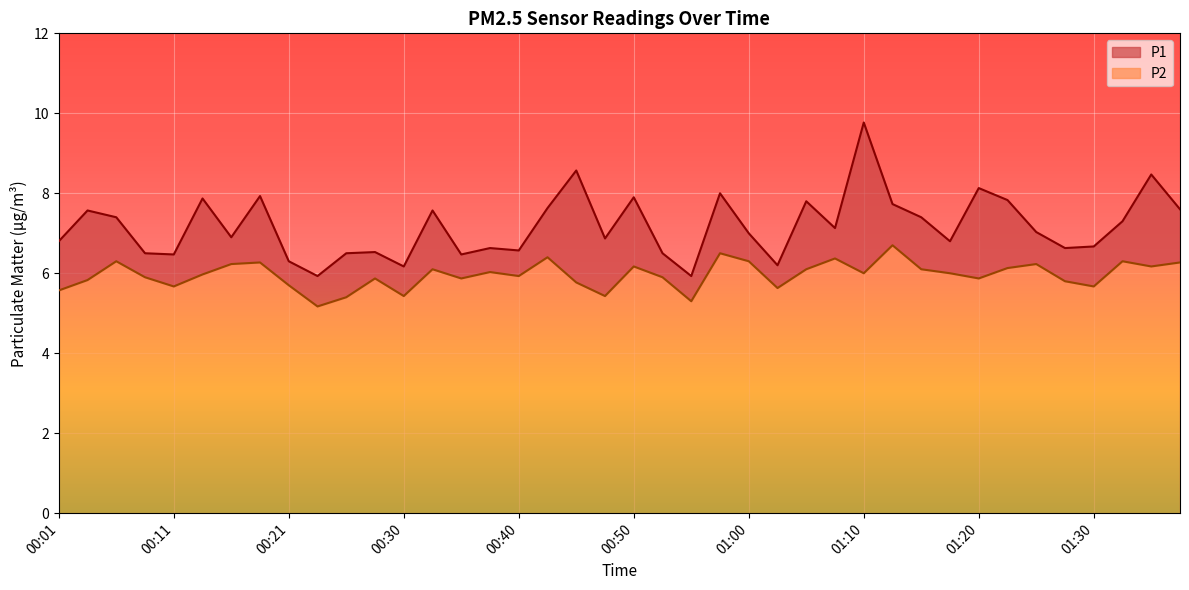

Which label corresponds to the largest value in the chart?

01:10